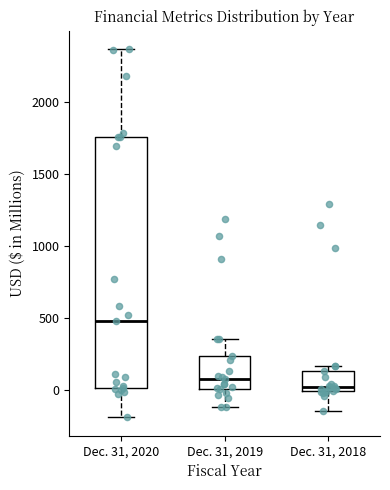

Reading left to right, read every box against the y-axis: the position of its median line, the range the box covers, and the ends of its whiskers. The values are not printed on the chart, so give them approximately, as read against the axis.

Dec. 31, 2020: median 500, box 0 to 1750, whiskers -200 to 2350
Dec. 31, 2019: median 100, box 0 to 250, whiskers -100 to 350
Dec. 31, 2018: median 0 (just above the box's lower edge), box 0 to 150, whiskers -150 to 150 (just above the box's upper edge)